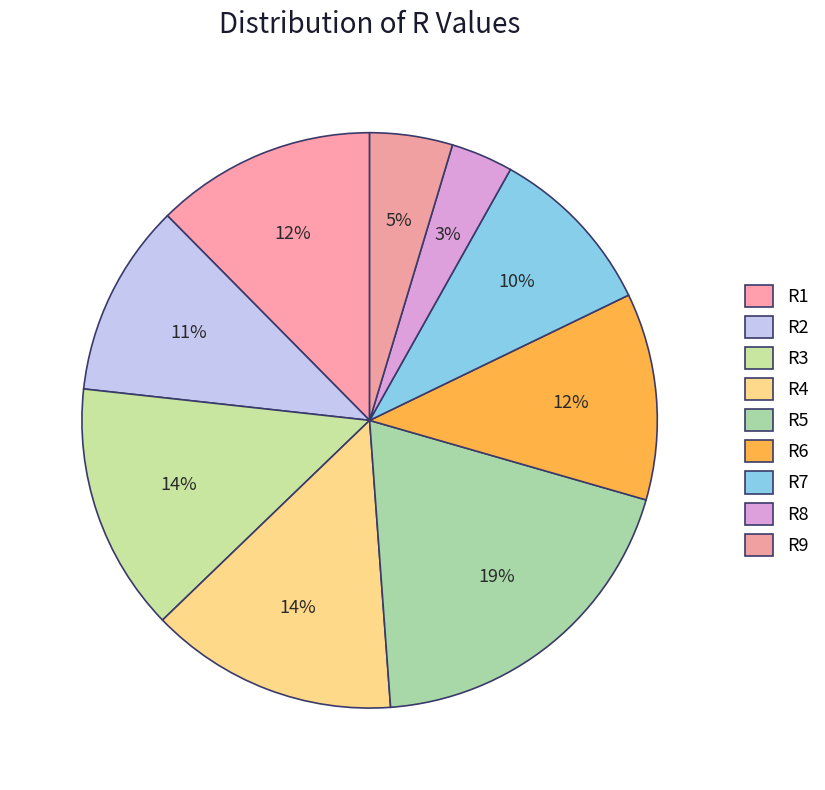

Which slice is the largest?

R5